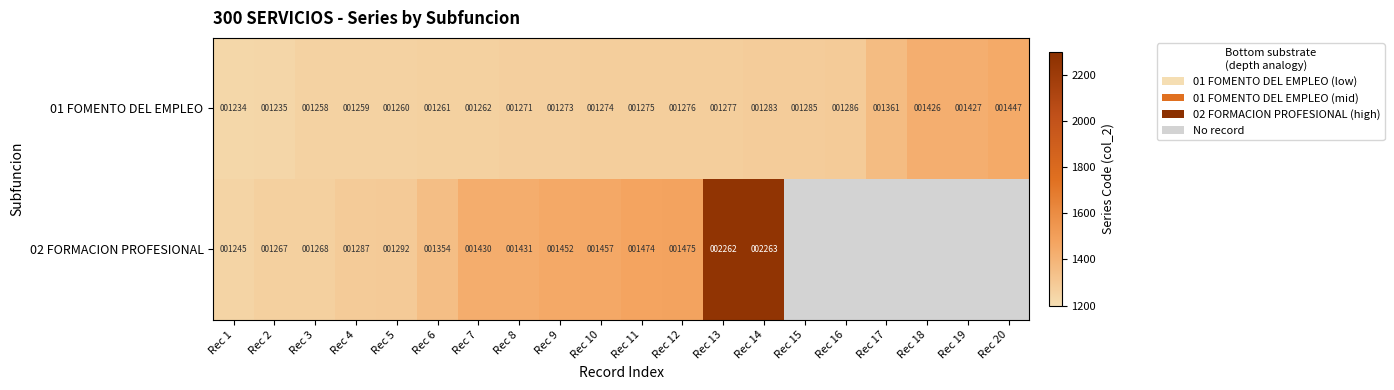

At which category is the sum across all series the highest?

Rec 14